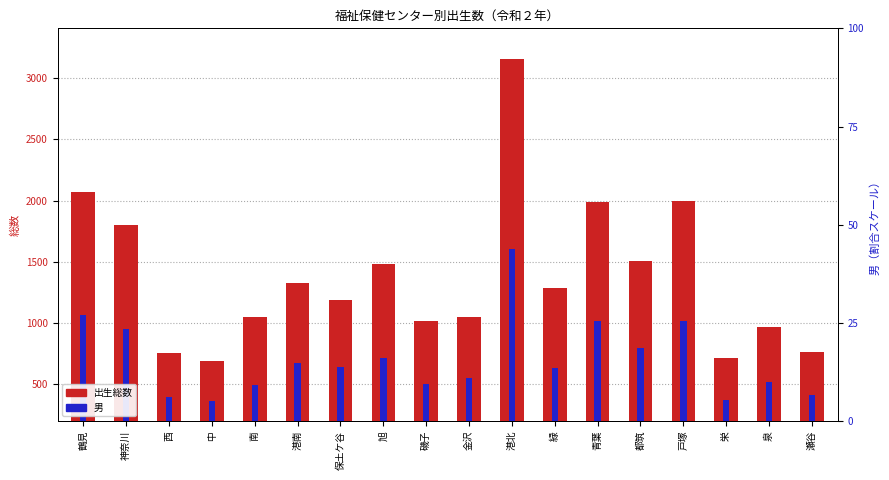

Which series has the widest spread of values?

総数（出生数）